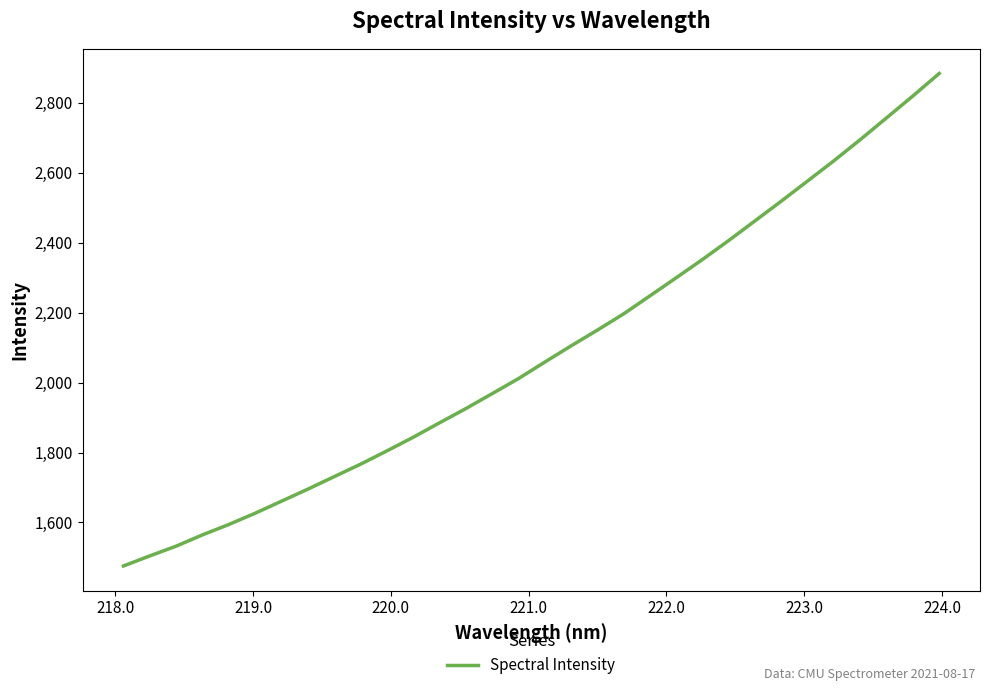

What is the difference between the maximum and minimum values?

1408.2